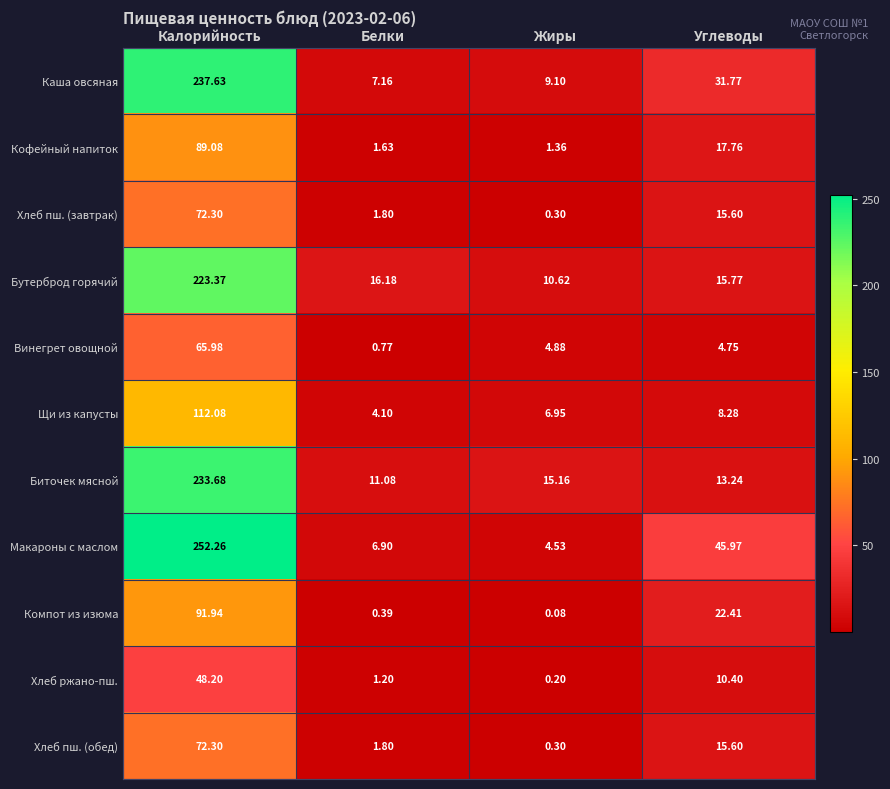

At which category is the sum across all series the highest?

Калорийность